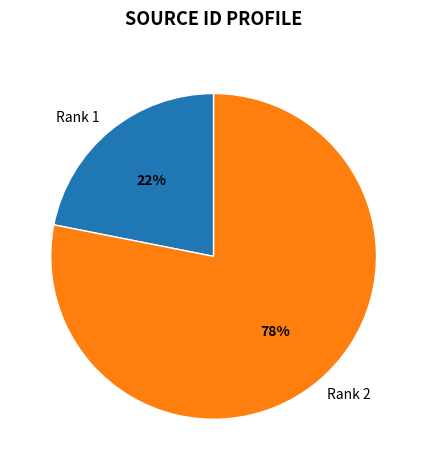

Approximately how many times larger is the value at Rank 1 compared to Rank 2?

0.3